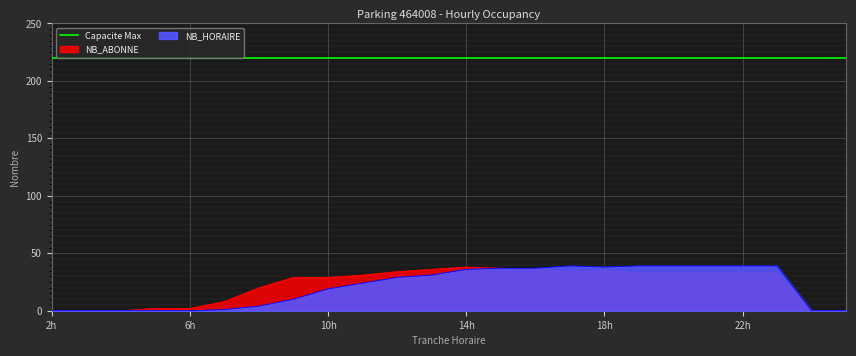

At which category does NB_ABONNE reach its first local peak?

14h